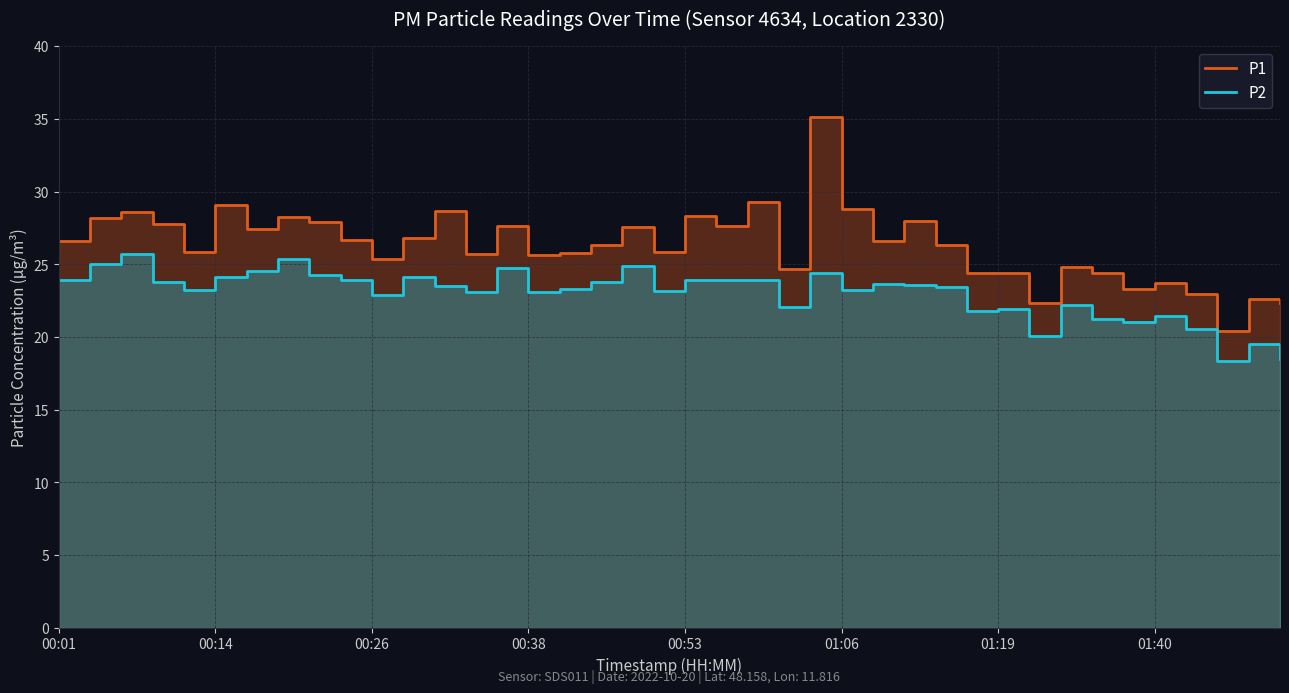

Between 22 and 11, which is larger?

22